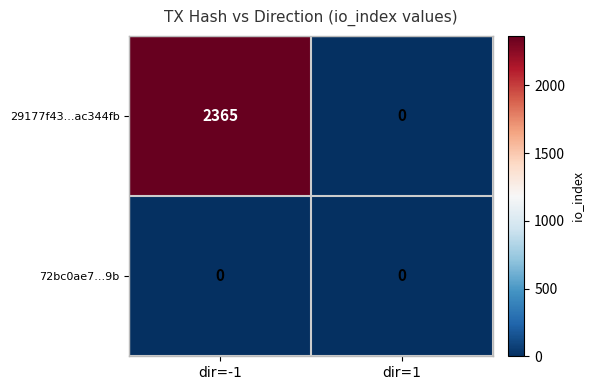

Is it true that 29177f43...ac344fb equals 2365 at dir=-1?

True